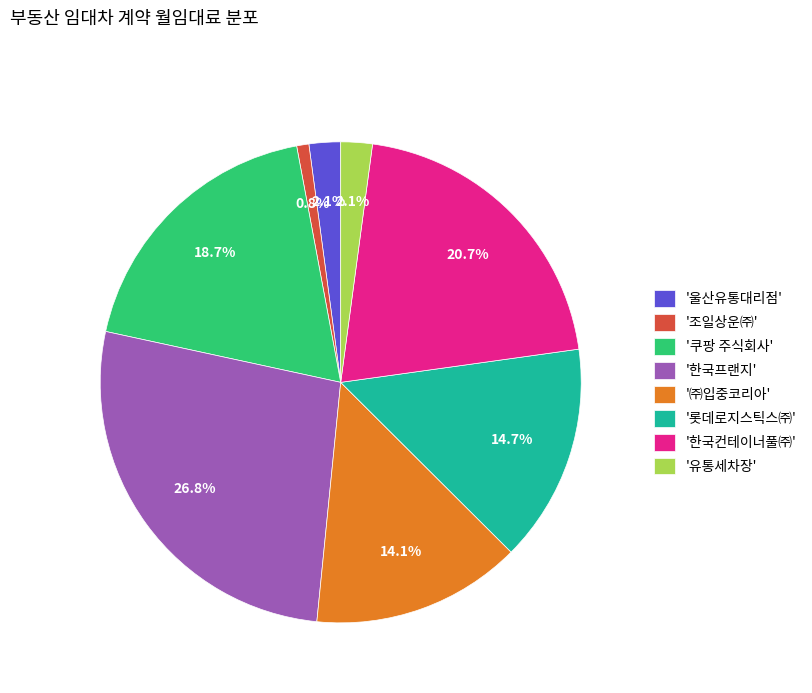

What is the total percentage of '롯데로지스틱스㈜' and '한국프랜지'?

41.5%